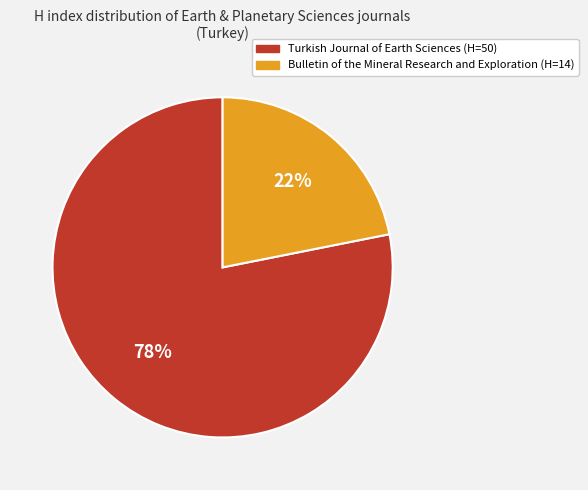

How many segments does this pie chart have?

2